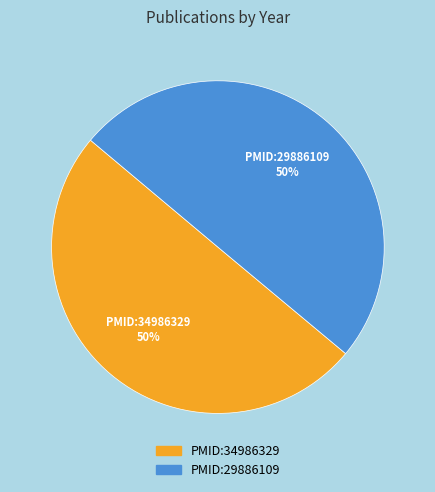

How many segments does this pie chart have?

2